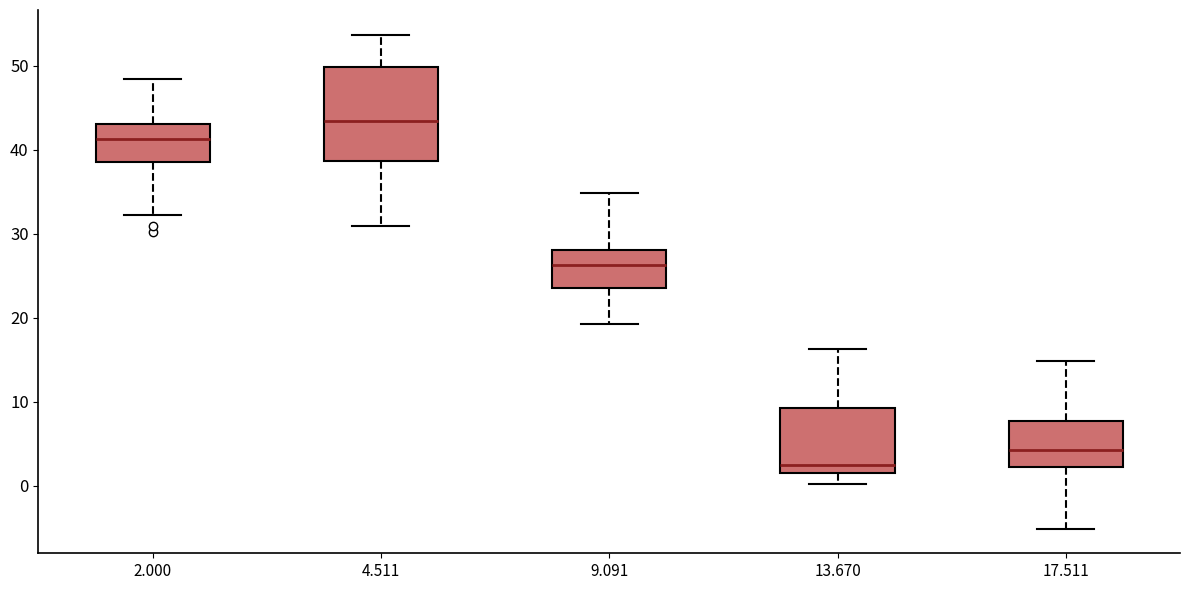

Where is the lower edge of the box at x = 9.091 on the y-axis? The values are not printed on the chart, so give them approximately, as read against the axis.

24